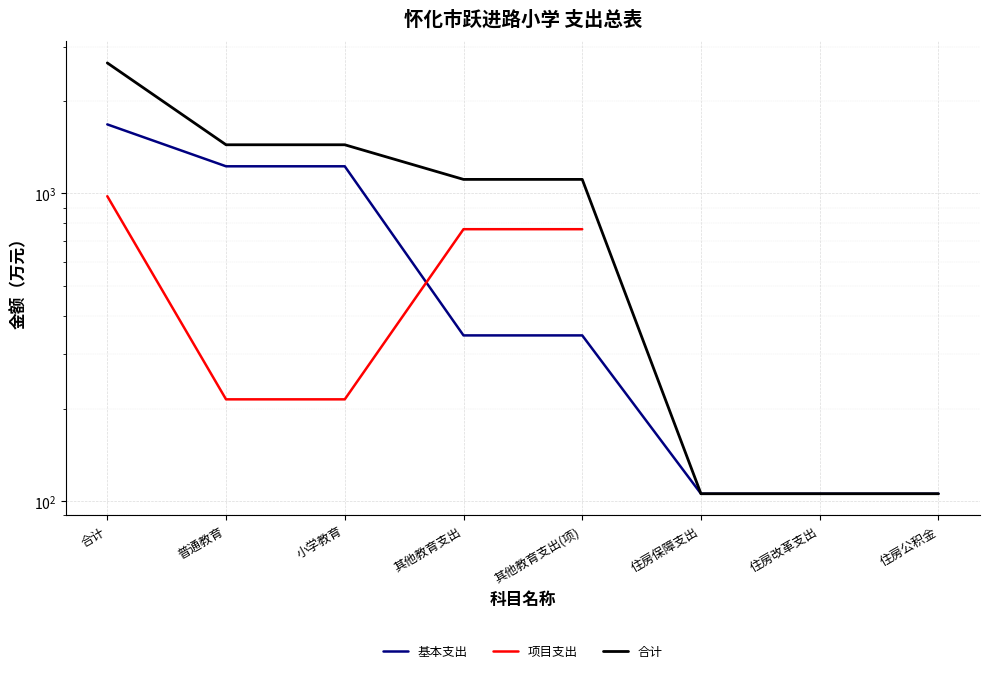

At which label does 项目支出 reach its minimum?

普通教育